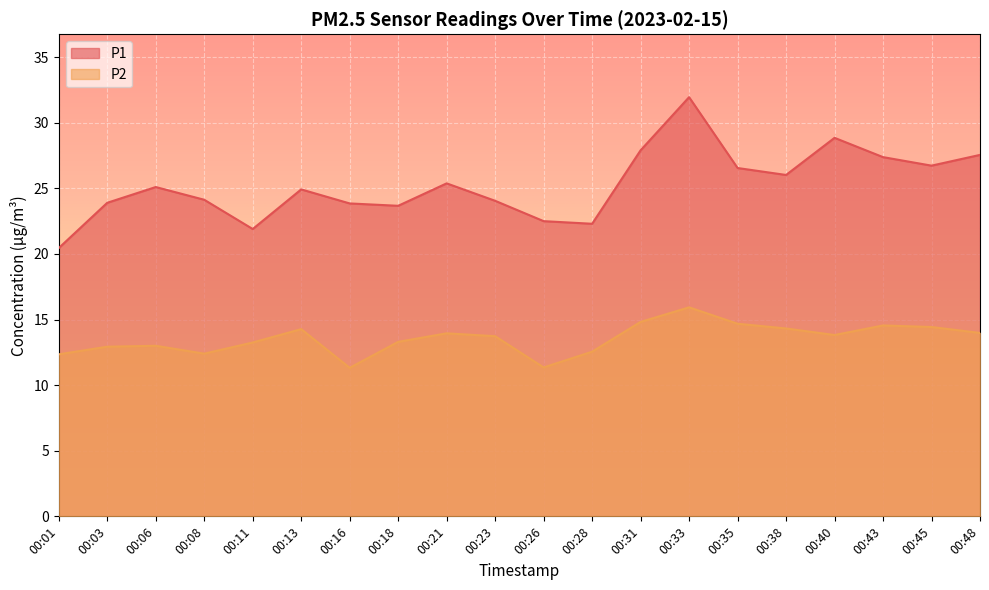

Where is P1 nearest to the value 26?

00:38